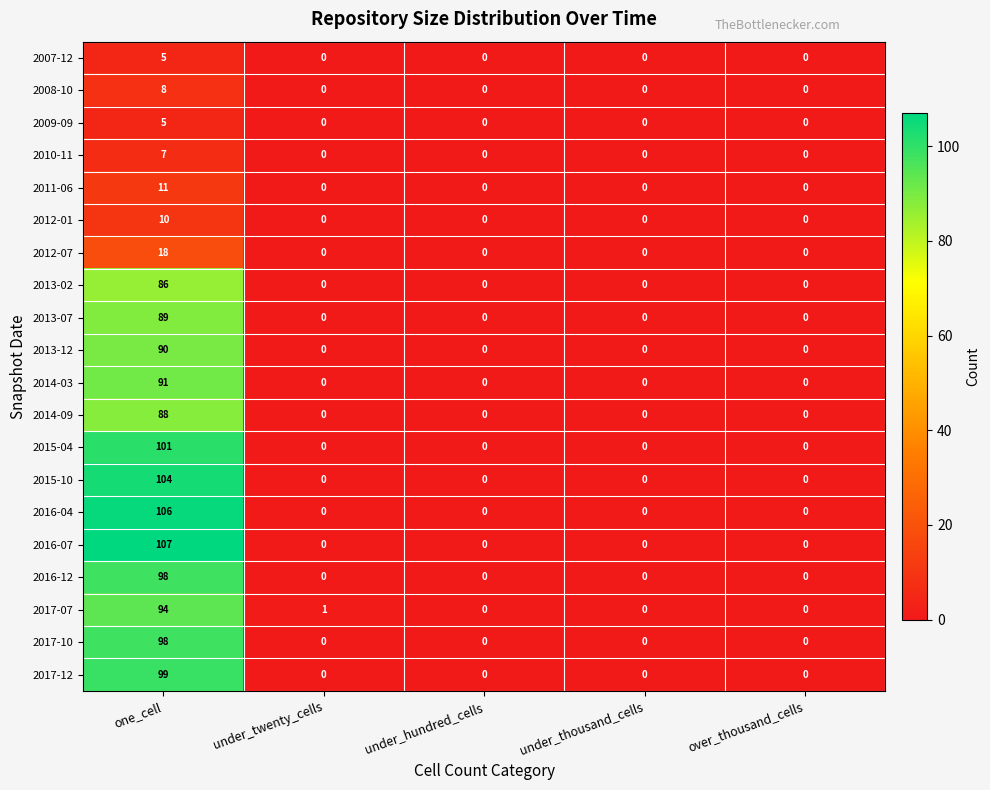

What is the total value across all series at under_twenty_cells?

1